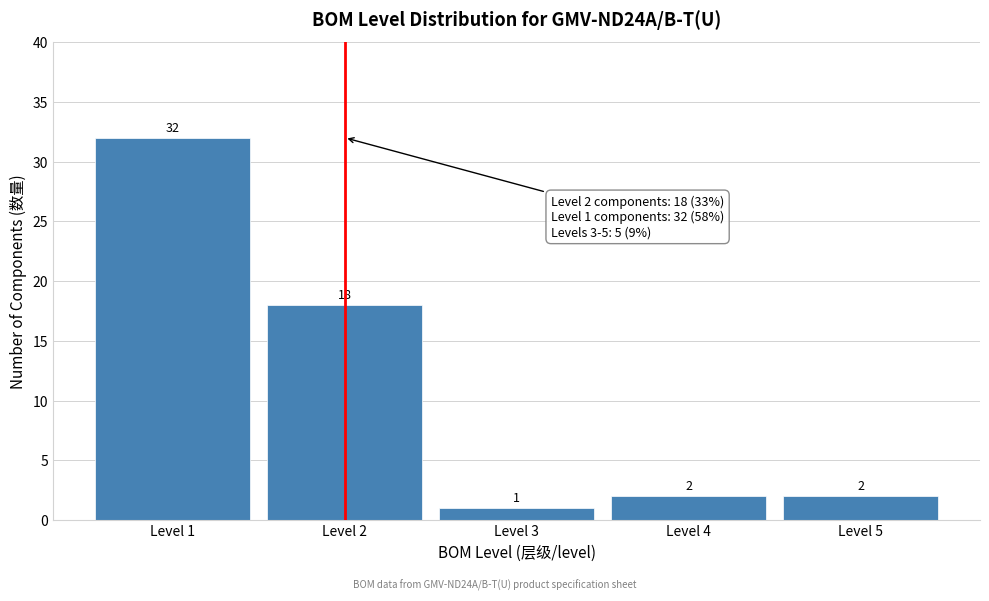

How tall is the bar that spans 3.5 to 4.5 on the x-axis?

2